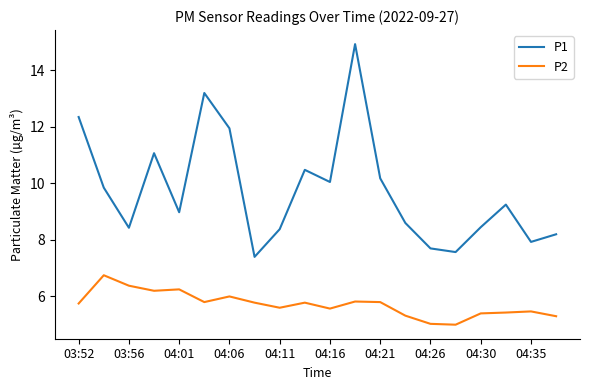

True or false: P2 has more than 2 points higher than both neighbors.

True